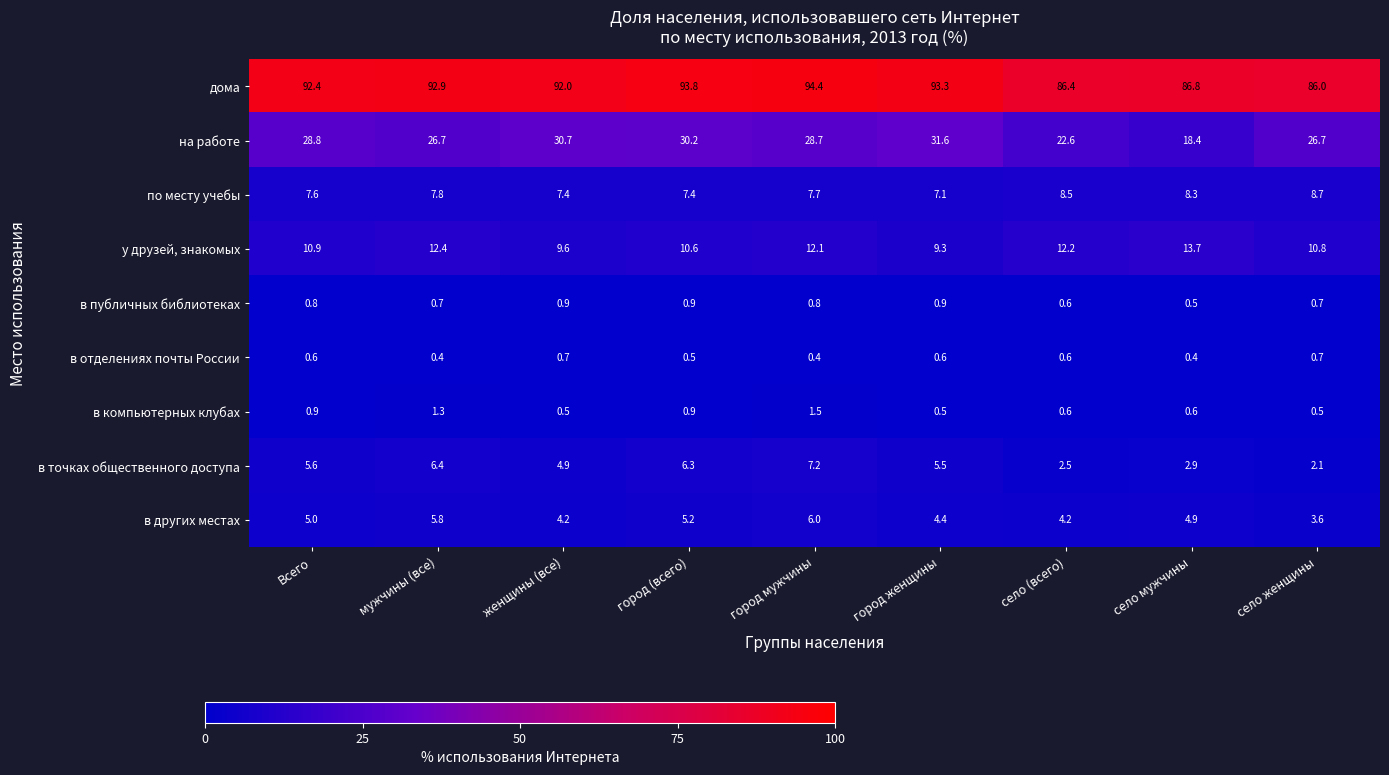

Which label corresponds to the largest value in the chart?

город мужчины